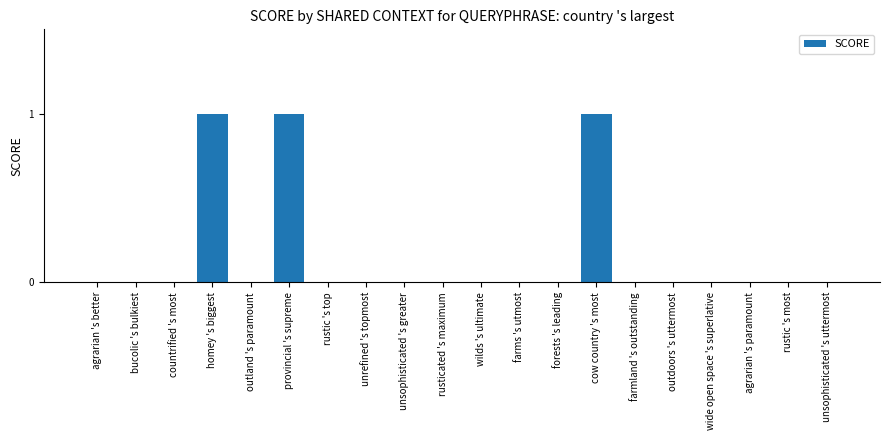

Reading left to right, what are all the values shown in this chart?

0	0	0	1	0	1	0	0	0	0	0	0	0	1	0	0	0	0	0	0